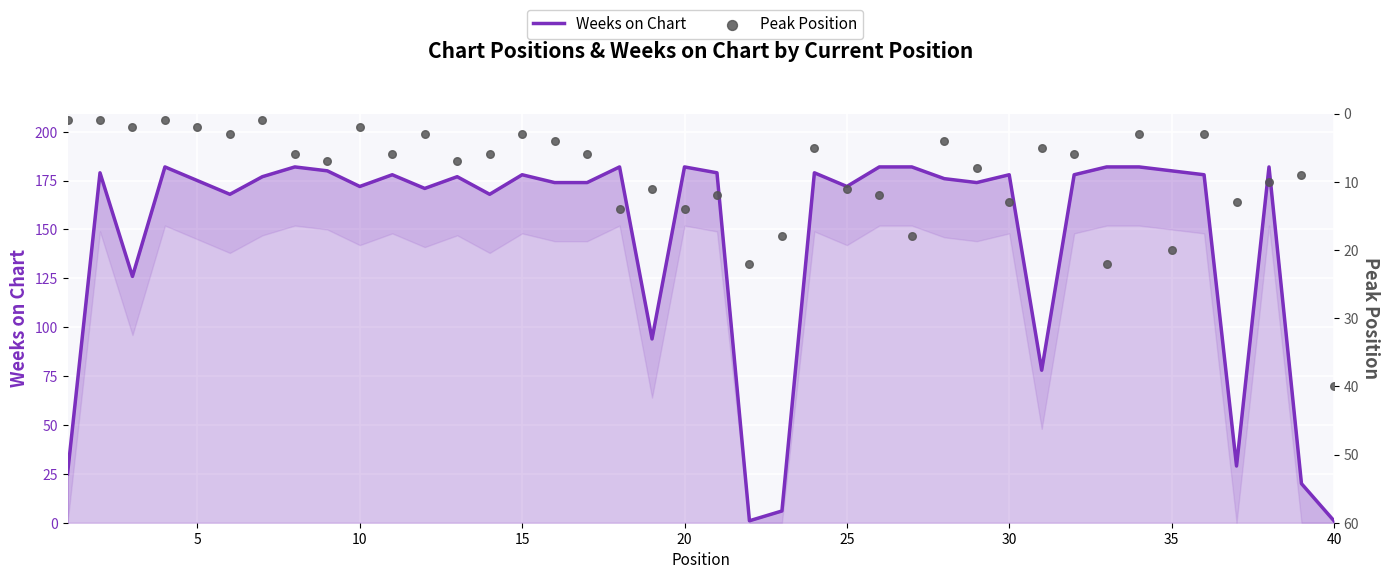

What is the total value across all series at 30?

178